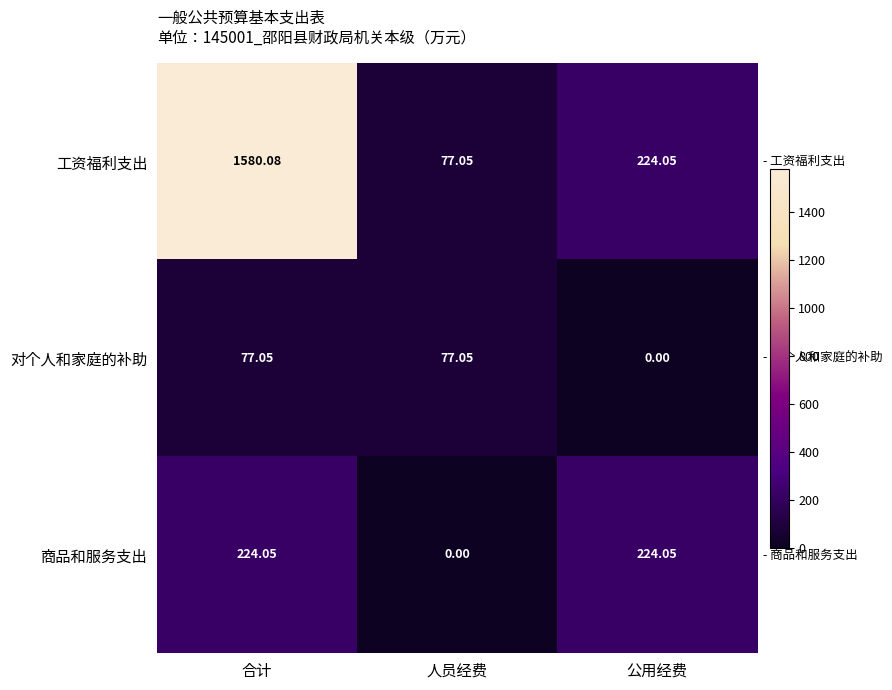

Count the number of categories in the chart.

3